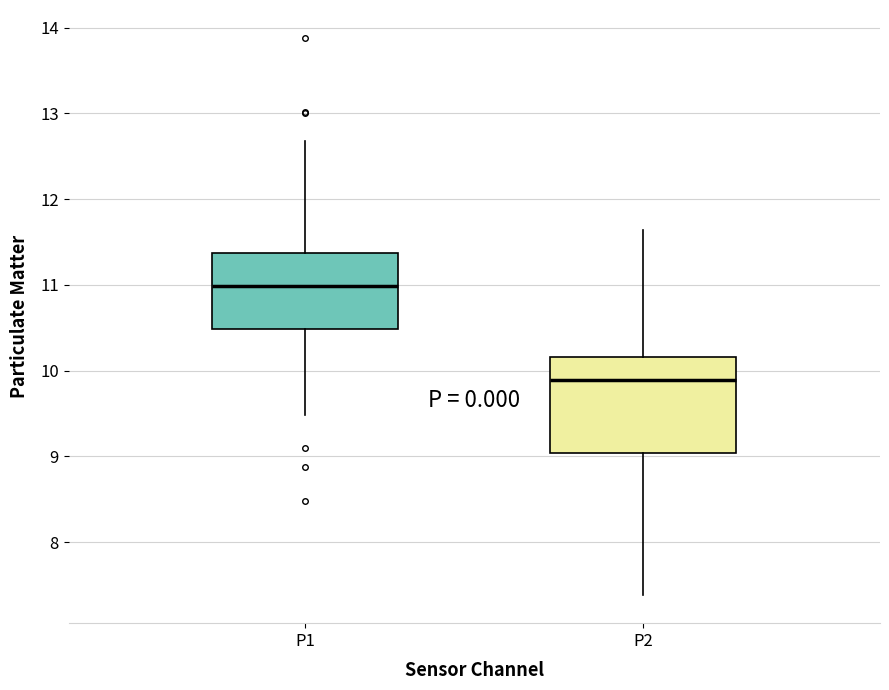

Reading left to right, transcribe this box plot: for each box, give where its median line is, the range the box spans, and where its two whiskers end, as read against the y-axis. The values are not printed on the chart, so give them approximately, as read against the axis.

P1: median 11.0, box 10.5 to 11.4, whiskers 9.5 to 12.7
P2: median 9.9, box 9.0 to 10.2, whiskers 7.4 to 11.6